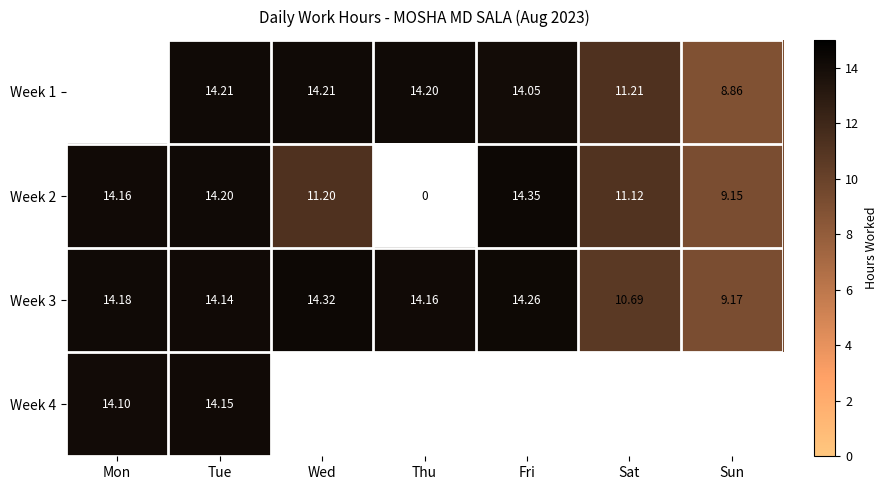

Where does the Week 3 series first go above 14?

Mon